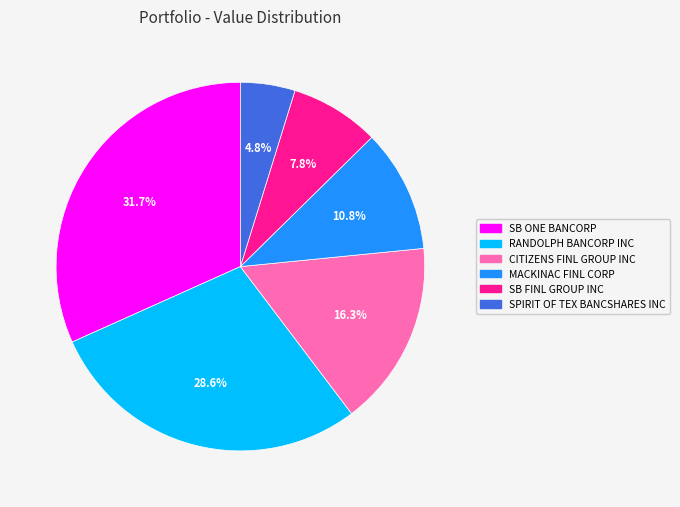

Is there any slice that represents more than half of the pie?

No